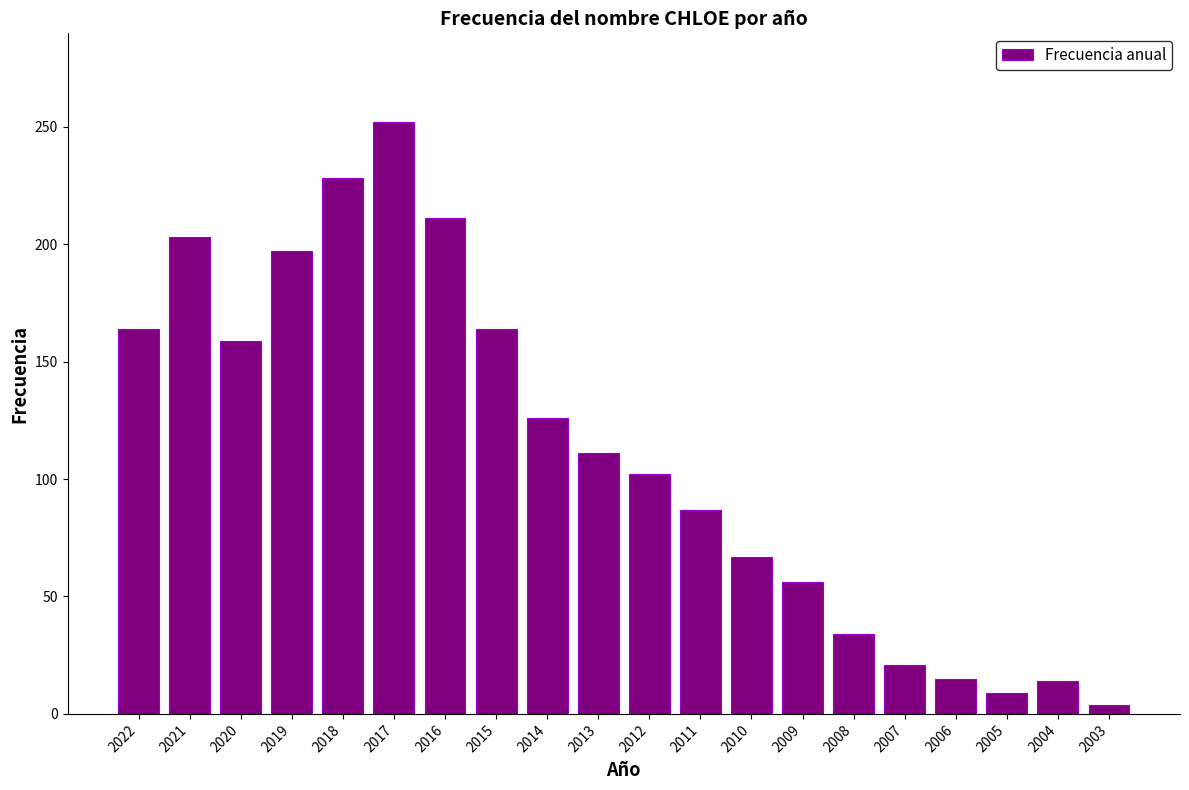

What is the greatest value displayed?

252